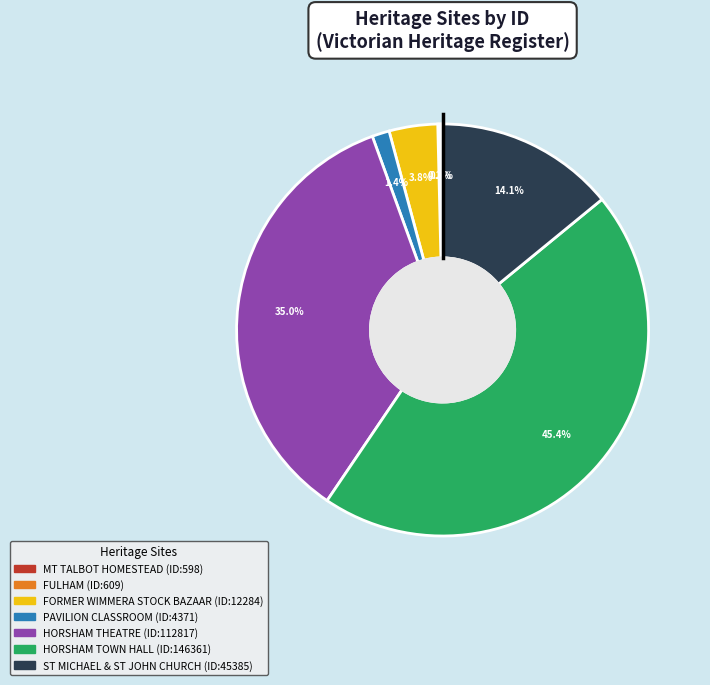

Does any single category account for the majority?

No